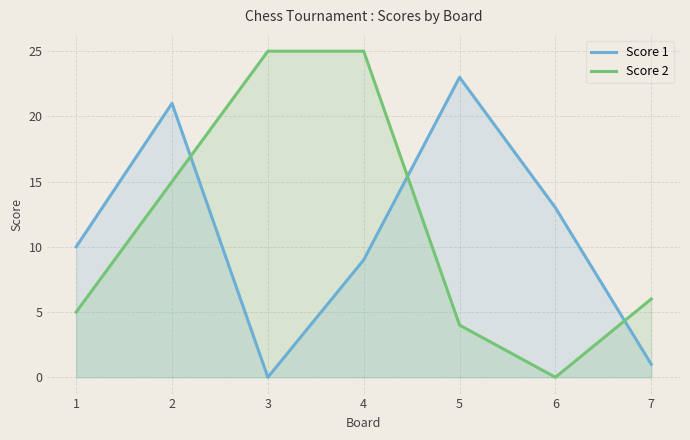

What is the value of the Score 1 point at the 7th from the left?

1